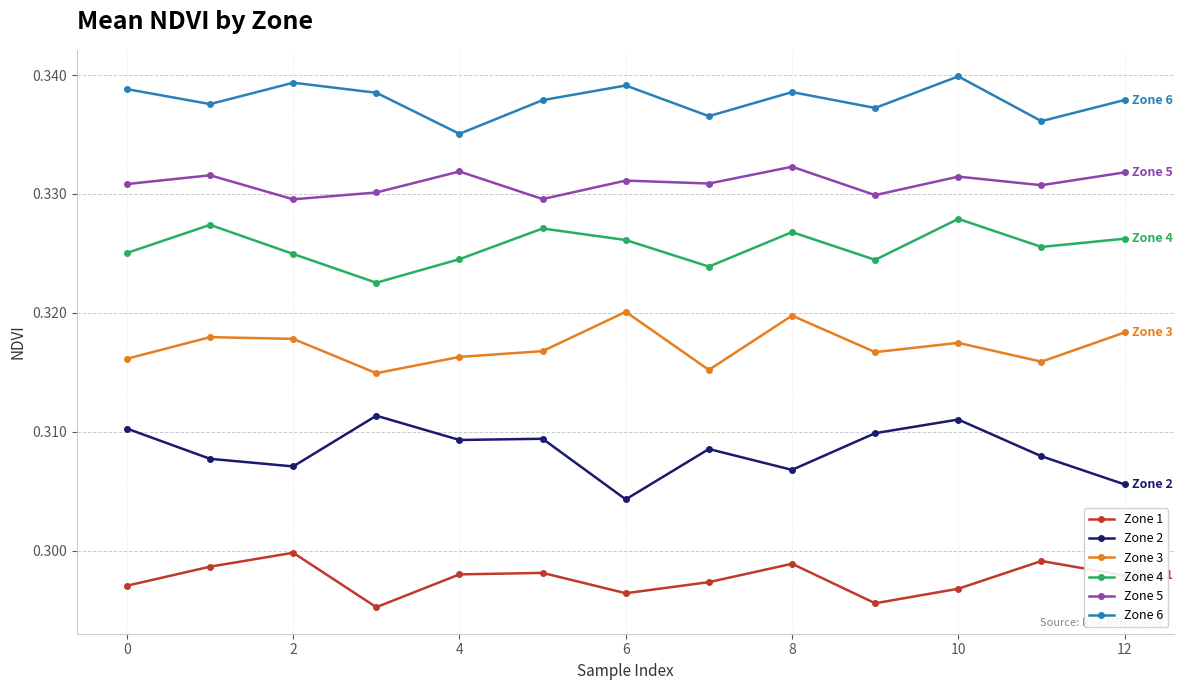

Count the Zone 2 values in the range 0 to 1.

13